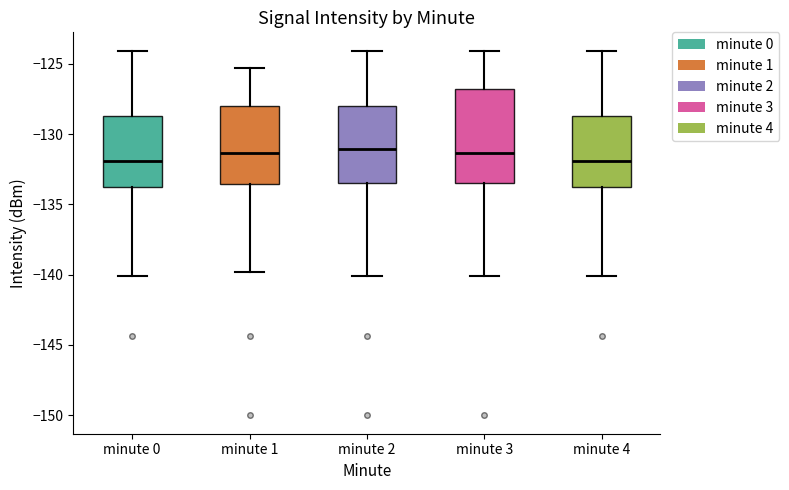

Reading left to right, read every box against the y-axis: the position of its median line, the range the box covers, and the ends of its whiskers. The values are not printed on the chart, so give them approximately, as read against the axis.

minute 0: median -132.0, box -133.5 to -128.5, whiskers -140.0 to -124.0
minute 1: median -131.5, box -133.5 to -128.0, whiskers -140.0 to -125.5
minute 2: median -131.0, box -133.5 to -128.0, whiskers -140.0 to -124.0
minute 3: median -131.5, box -133.5 to -127.0, whiskers -140.0 to -124.0
minute 4: median -132.0, box -133.5 to -128.5, whiskers -140.0 to -124.0